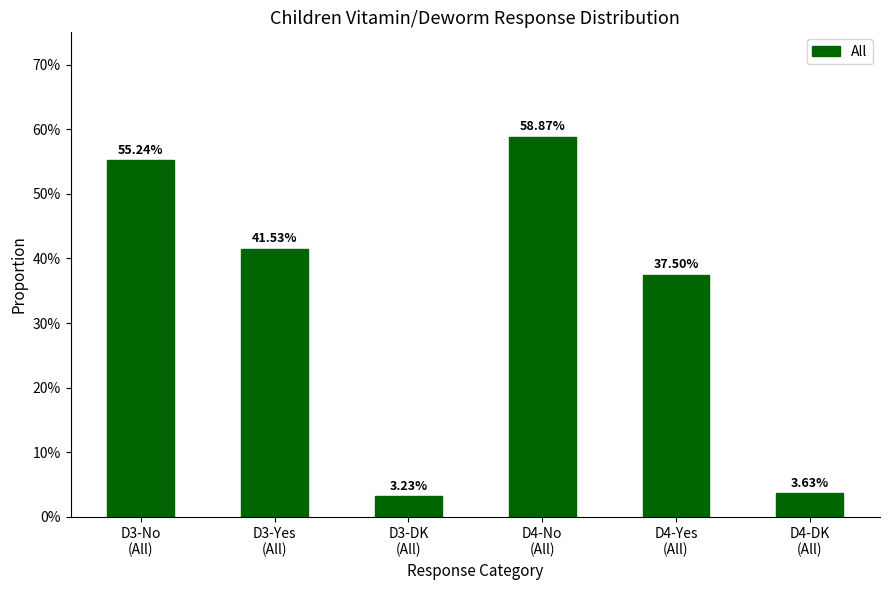

Reading left to right, extract all data points from this chart.

D3-No
(All)=0.6	D3-Yes
(All)=0.4	D3-DK
(All)=0.0	D4-No
(All)=0.6	D4-Yes
(All)=0.4	D4-DK
(All)=0.0